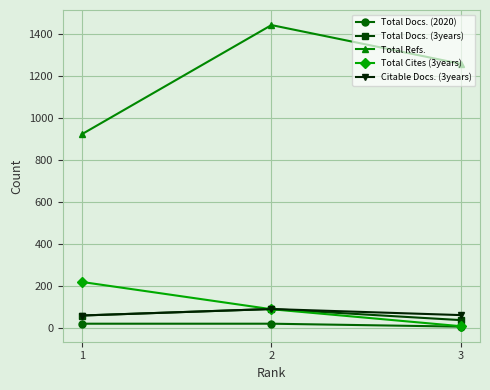

Is it true that Total Cites (3years) equals 90 at 2?

True